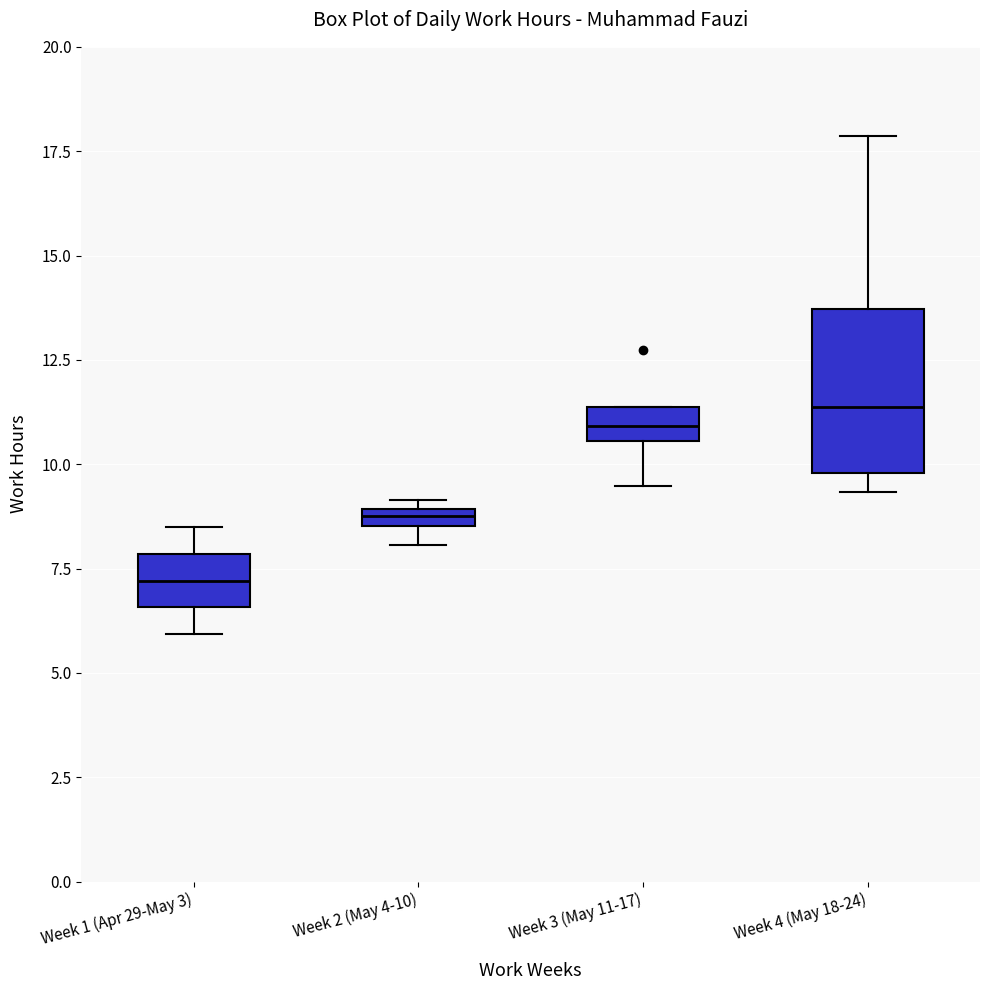

Where does the median line of the box for Week 4 (May 18-24) sit on the y-axis? The values are not printed on the chart, so give them approximately, as read against the axis.

11.5